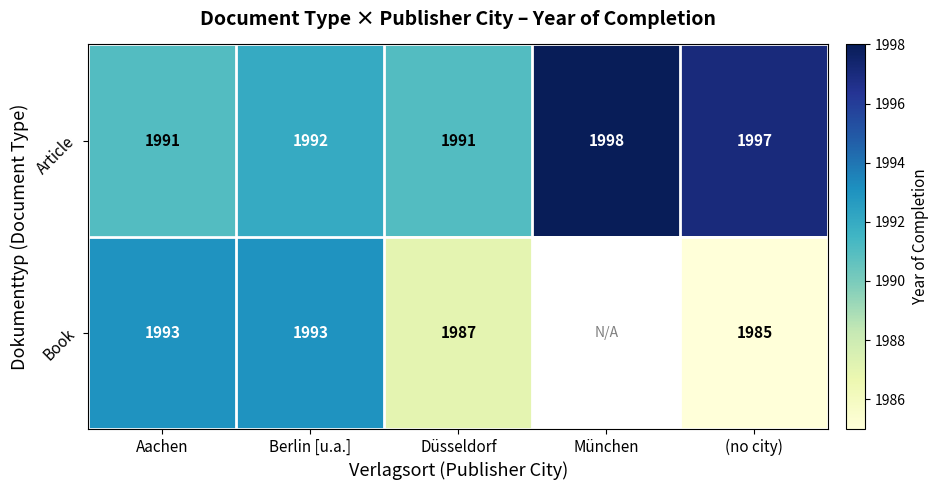

True or false: Book has a value of 3078.5 at Berlin [u.a.].

False